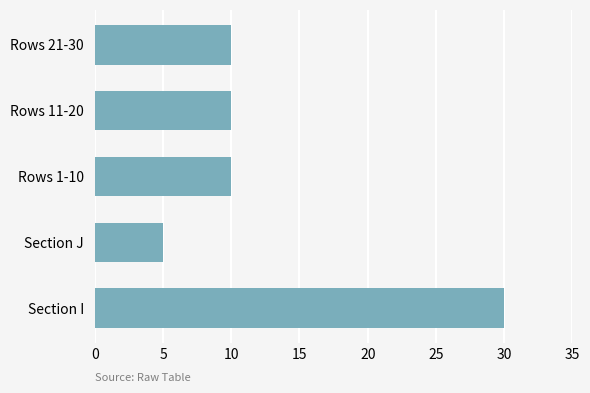

Reading top to bottom, what are all the values shown in this chart?

10	10	10	5	30